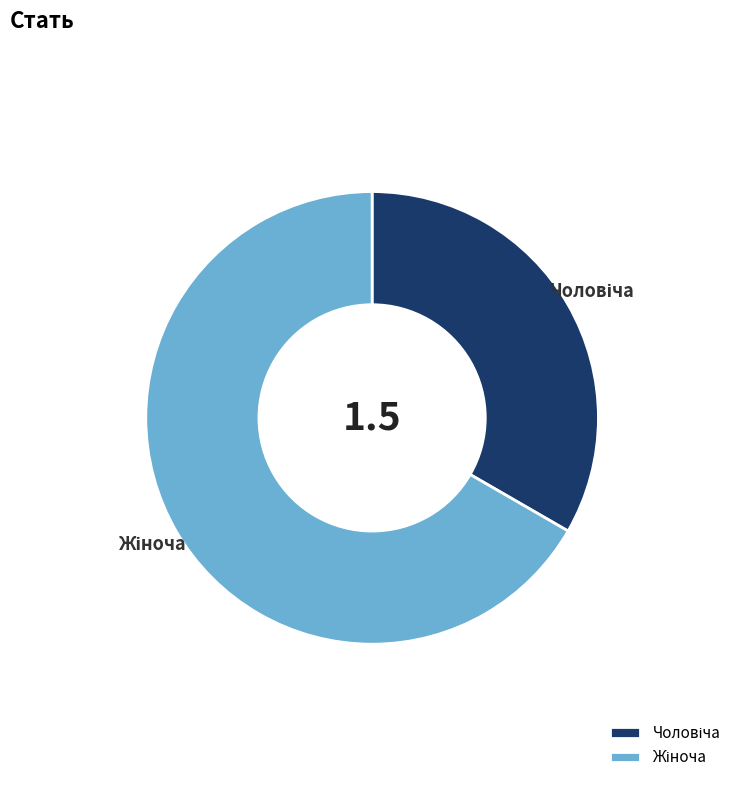

Is there any slice that represents more than half of the pie?

Yes